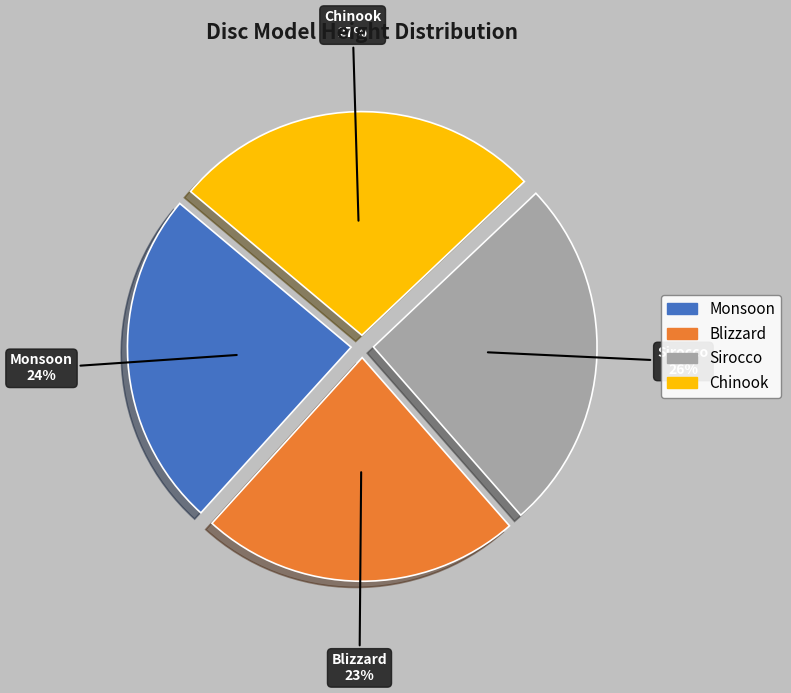

Which has a higher value, Monsoon or Chinook?

Chinook